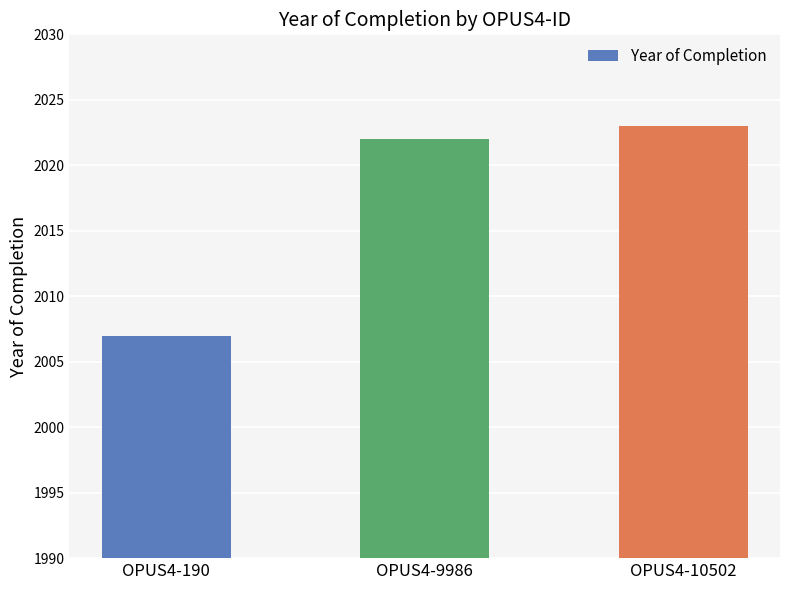

What is the ratio of the value at OPUS4-190 to the value at OPUS4-9986?

1.0